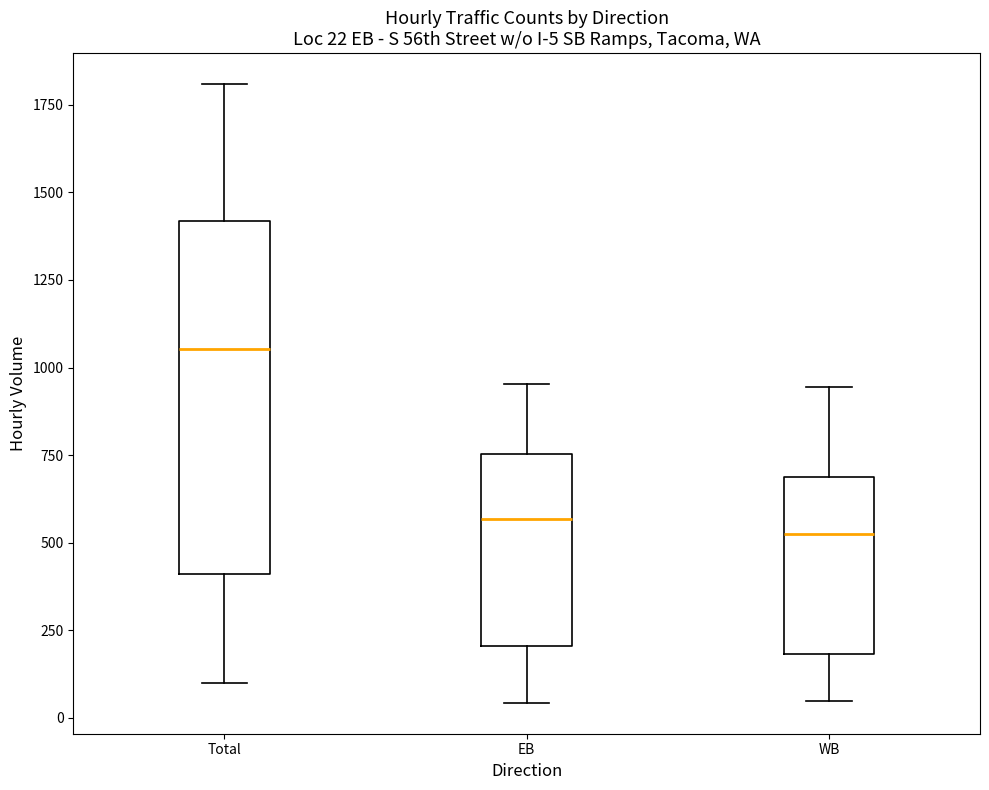

Which box is the tallest, from its lower edge to its upper edge?

Total